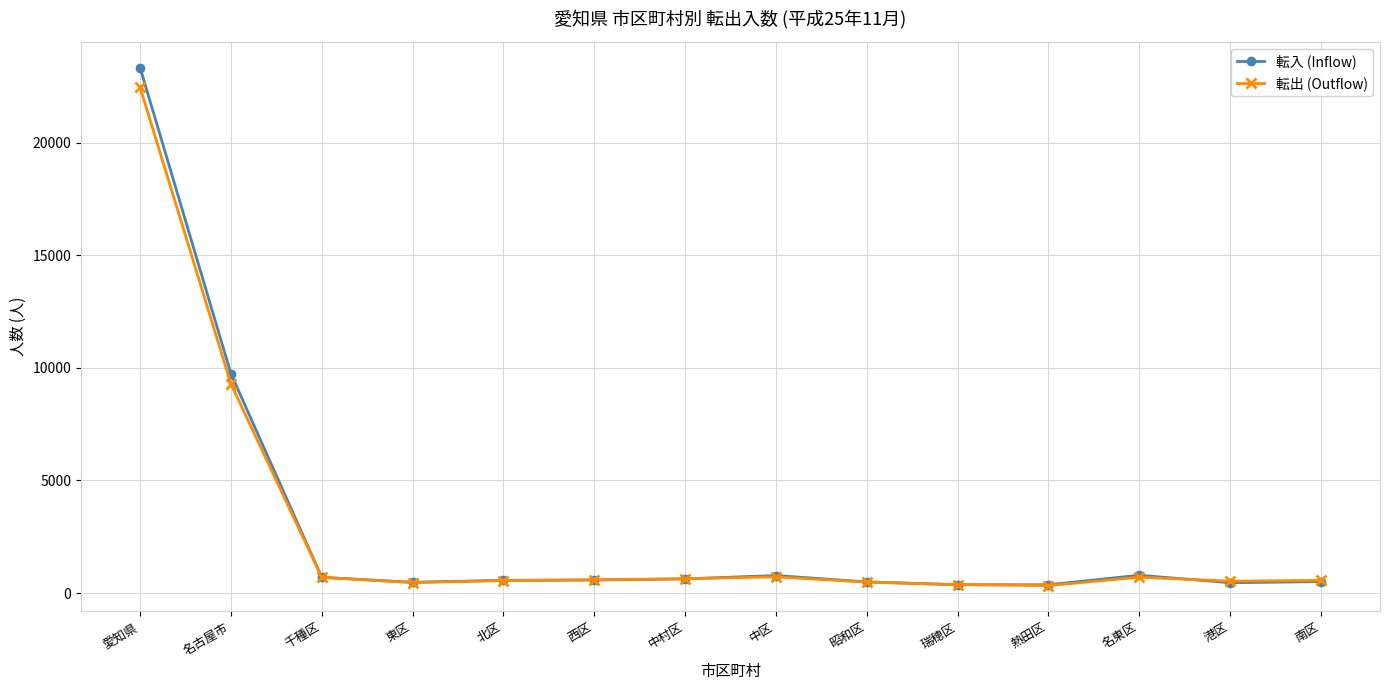

Which series has the widest spread of values?

転入 (Inflow)